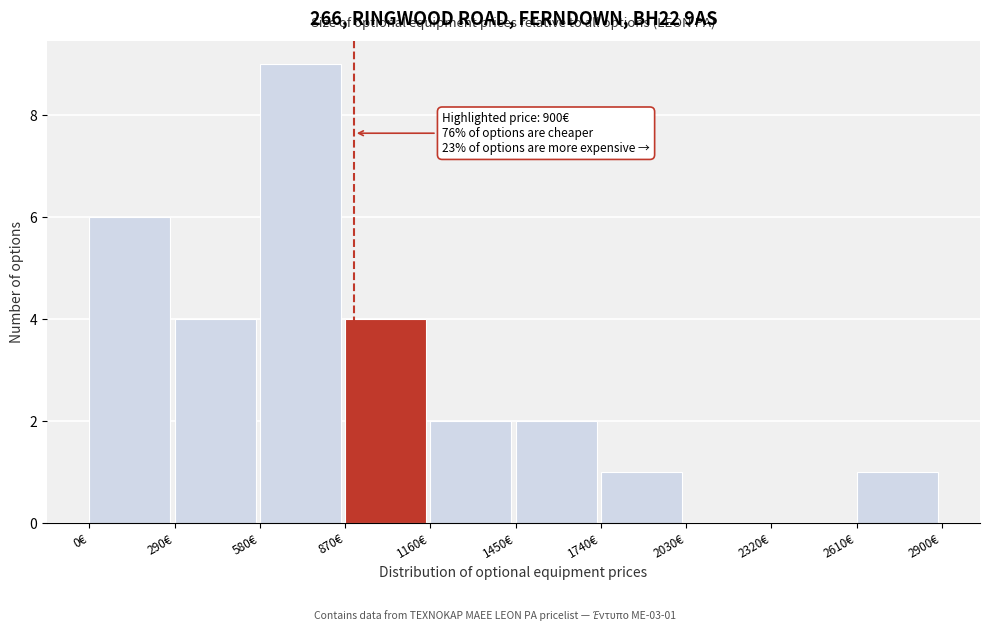

Over which range of the x-axis is the bar tallest?

580 to 870